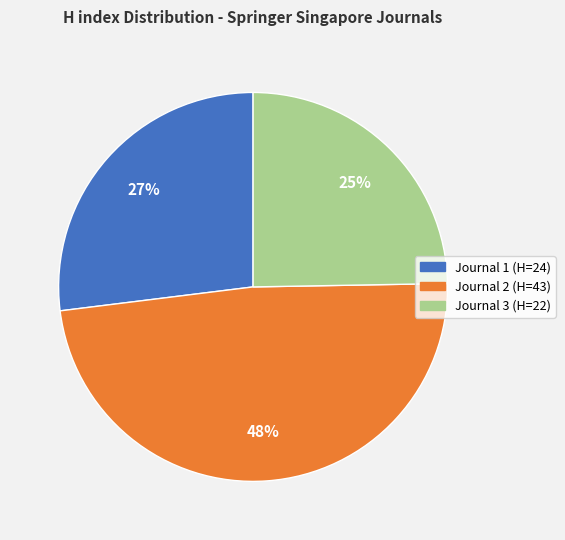

Is there any slice that represents more than half of the pie?

No